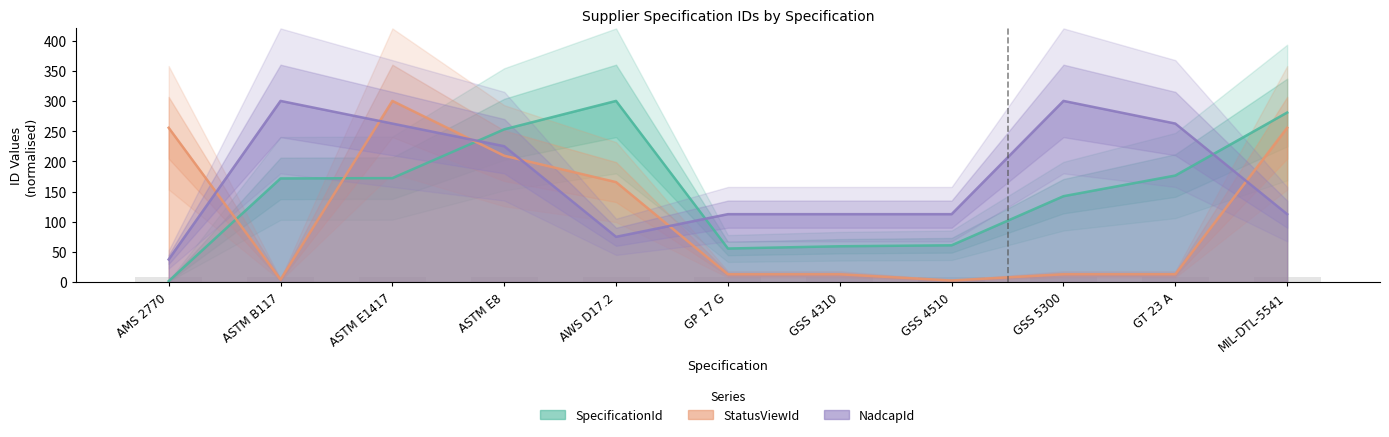

Read the NadcapId value at ASTM B117.

300.0